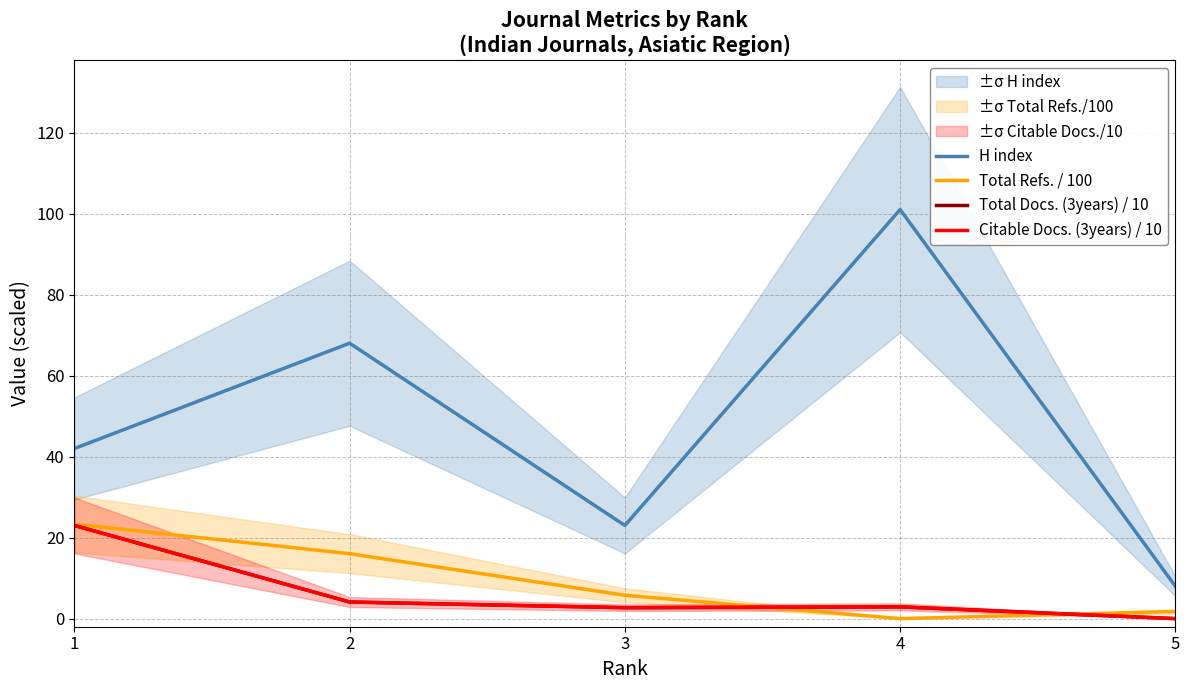

What is the difference between the Total Refs. / 100 values at 5 and 4?

1.8